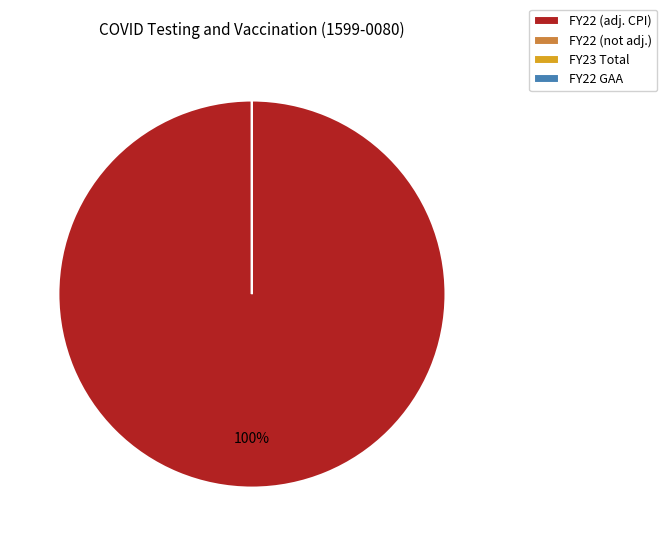

Is there any slice that represents more than half of the pie?

Yes